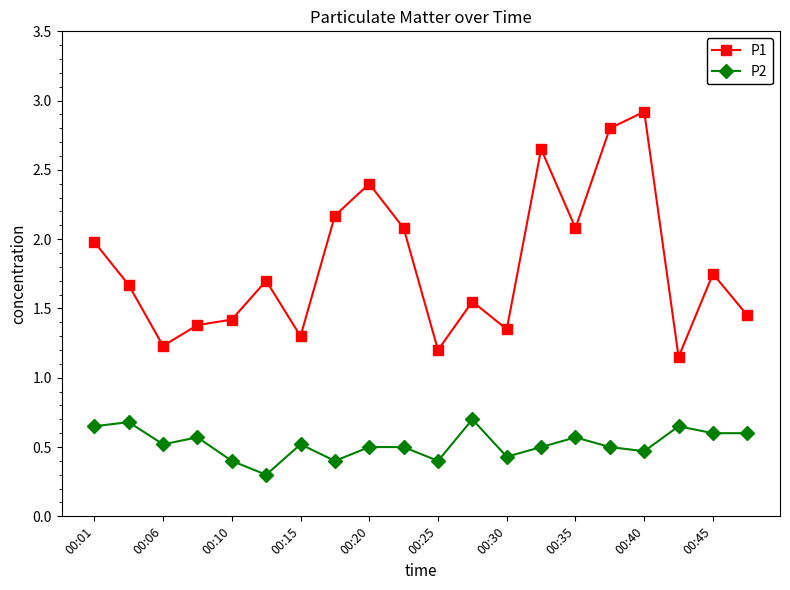

True or false: P1 has more than 1 interior local peaks.

True